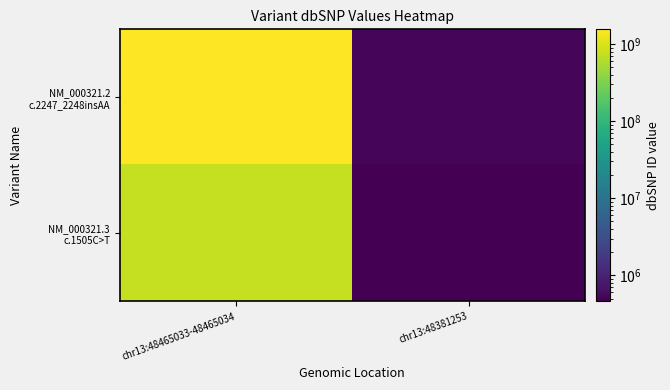

At how many categories does at least one series exceed 405026853?

1